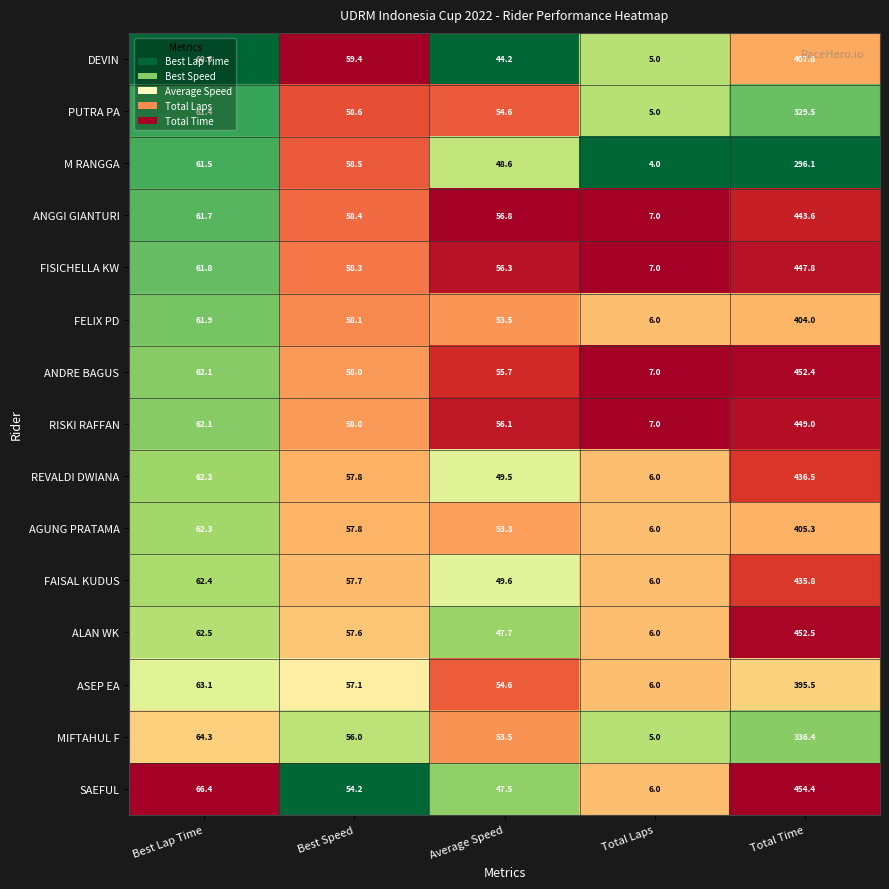

What is the sum of the ANGGI GIANTURI values at Total Time and Best Lap Time?

505.3